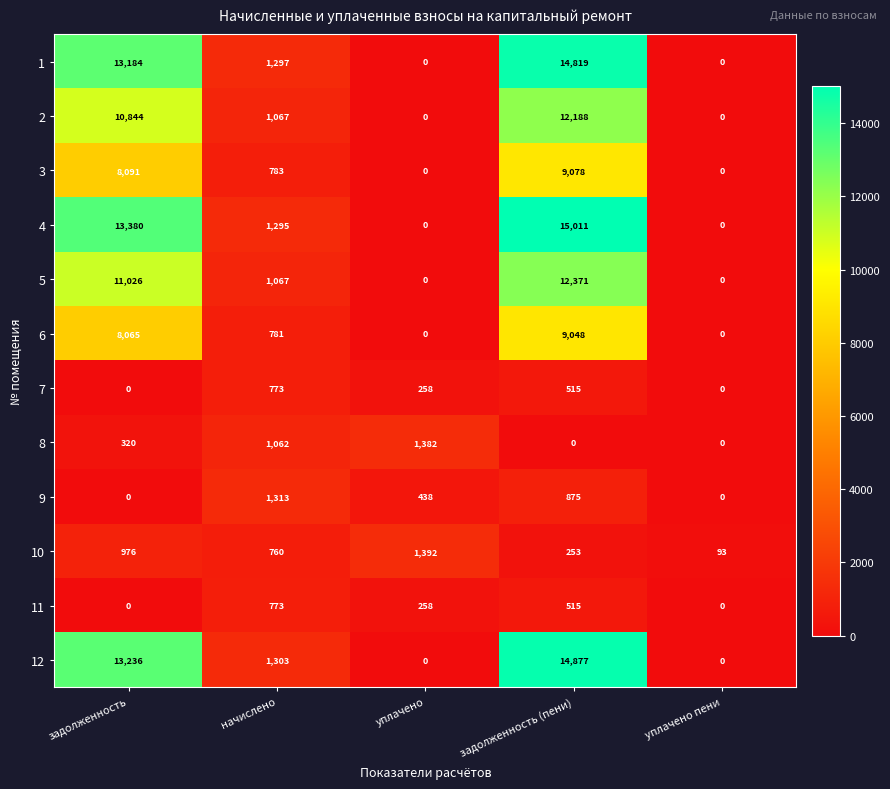

What is the approximate value of 11 at уплачено, to the nearest 50?

250